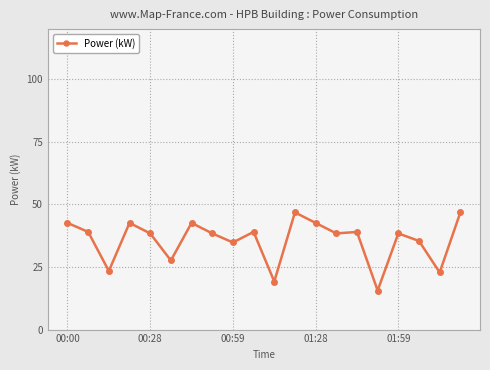

Reading left to right, transcribe all the data shown in this chart.

42.6	39.0	23.4	42.6	38.4	27.6	42.6	38.4	34.8	39.0	19.2	46.8	42.6	38.4	39.0	15.6	38.4	35.4	22.8	46.8